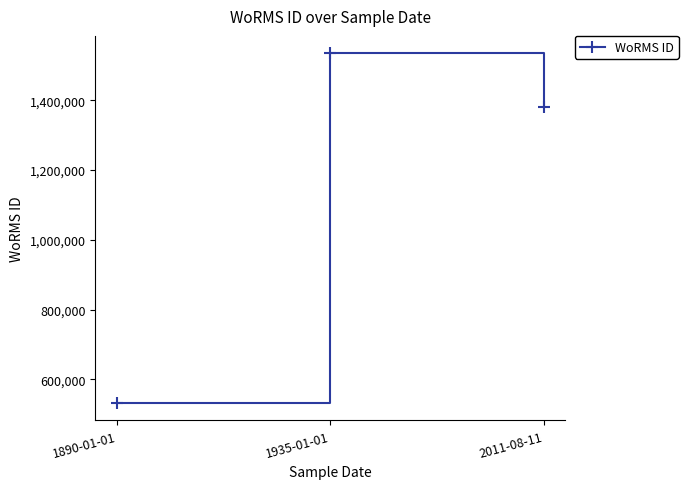

What is the sum of the values at 2011-08-11 and 1890-01-01?

1912431